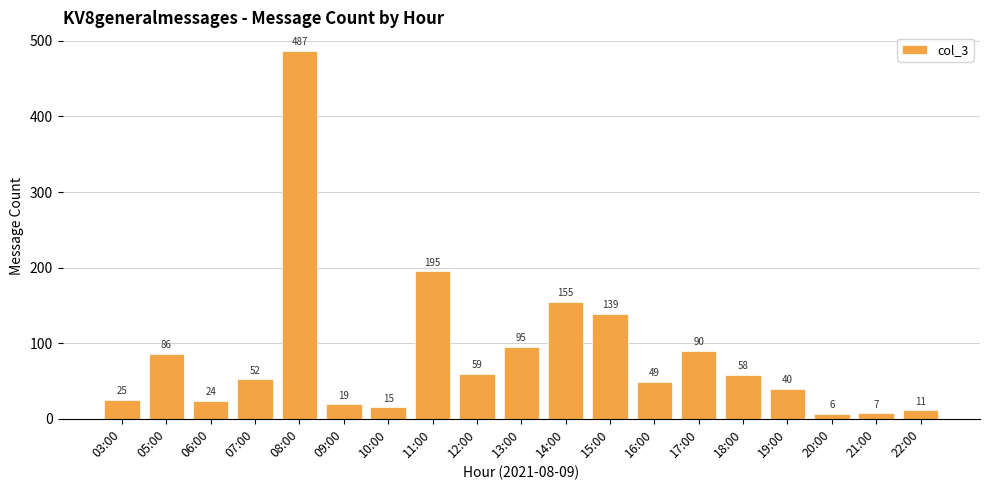

Read the value at 19:00, to the nearest 5.

40